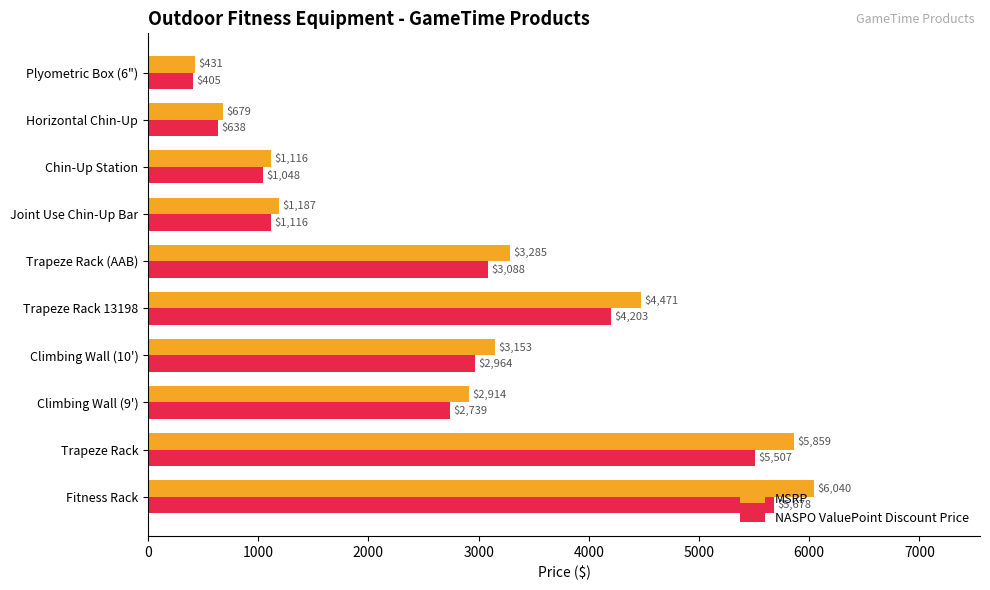

List the series in order of their peak value, lowest first.

NASPO ValuePoint Discount Price, MSRP